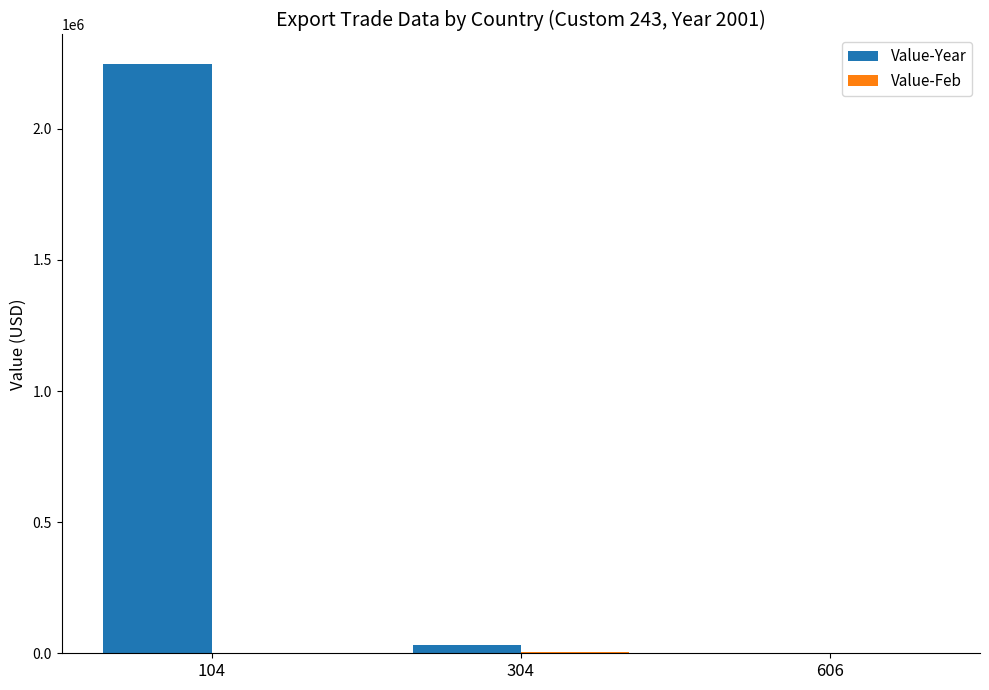

The value of Value-Year at 104 is 2247312. True or false?

True